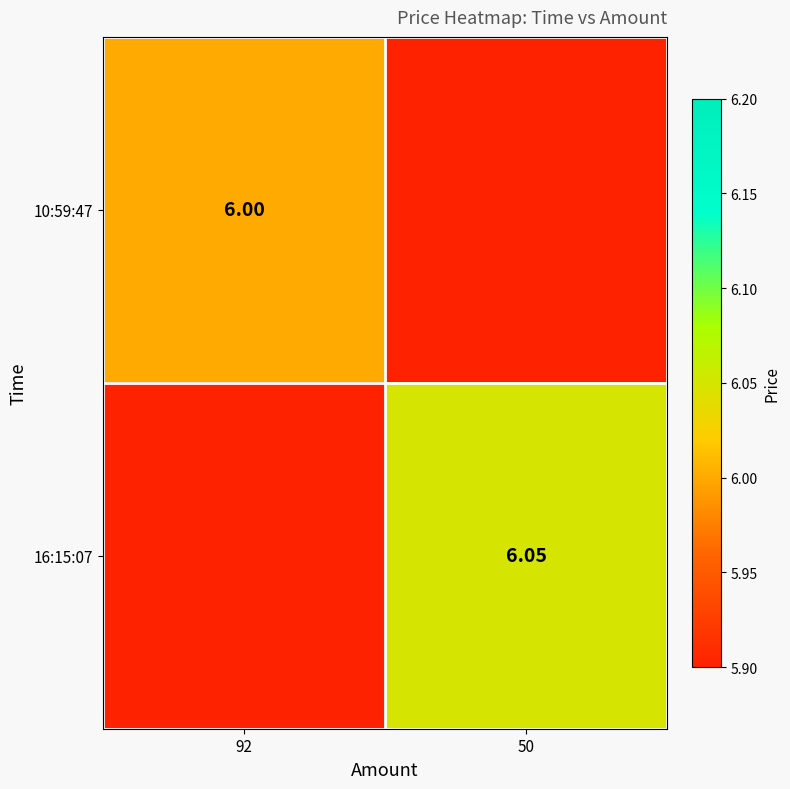

Is the value of 10:59:47 at 92 greater than the value of 16:15:07 at 50?

No